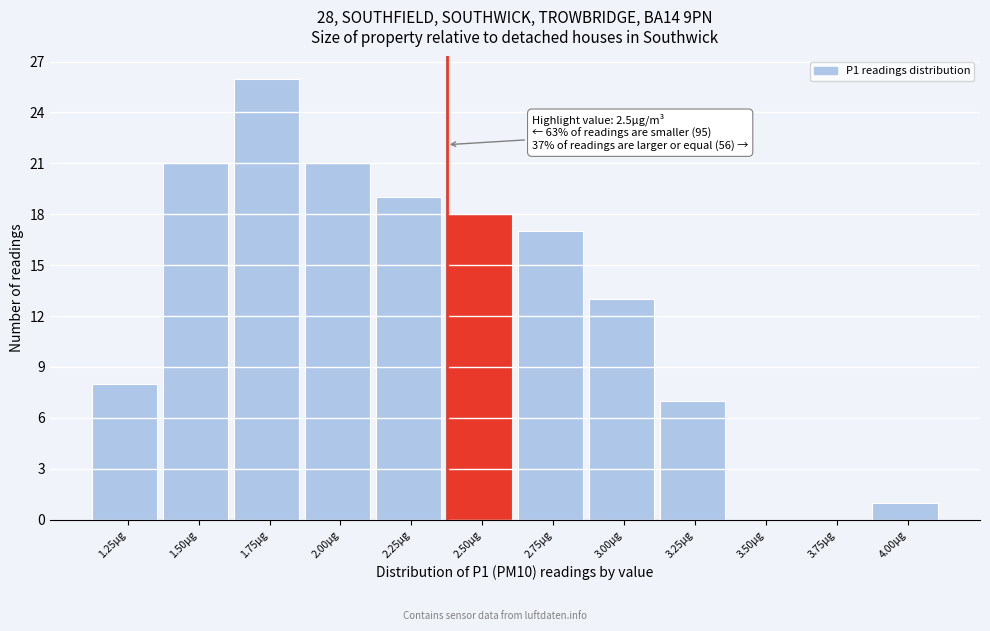

Reading left to right, extract all data points from this chart.

1.25µg=8	1.50µg=21	1.75µg=26	2.00µg=21	2.25µg=19	2.50µg=18	2.75µg=17	3.00µg=13	3.25µg=7	3.50µg=0	3.75µg=0	4.00µg=1